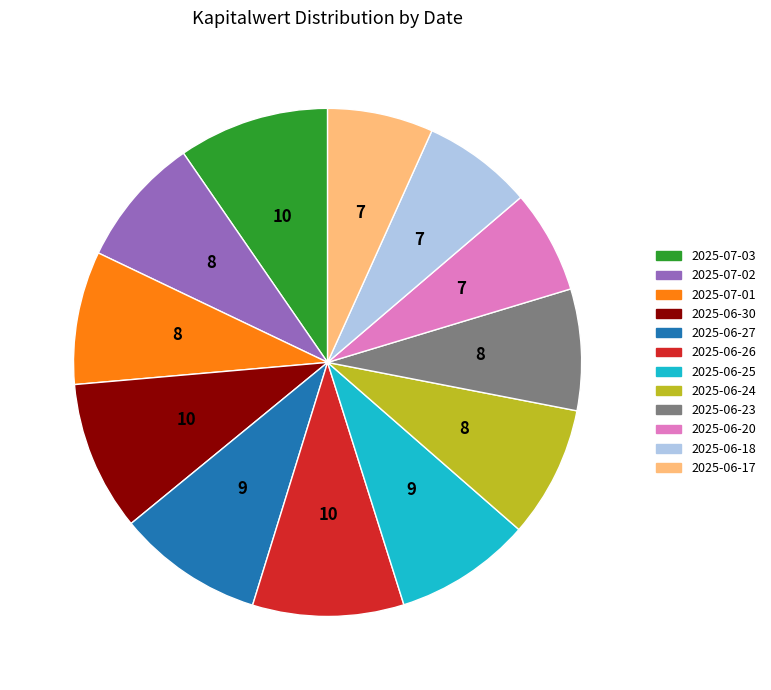

How many slices are in this pie chart?

12